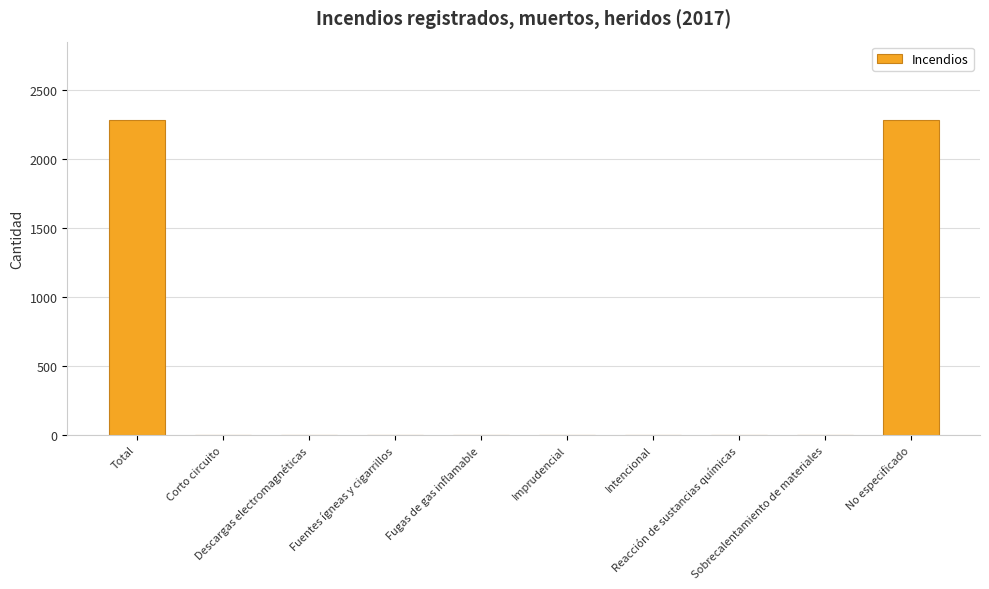

What is the greatest value displayed?

2280